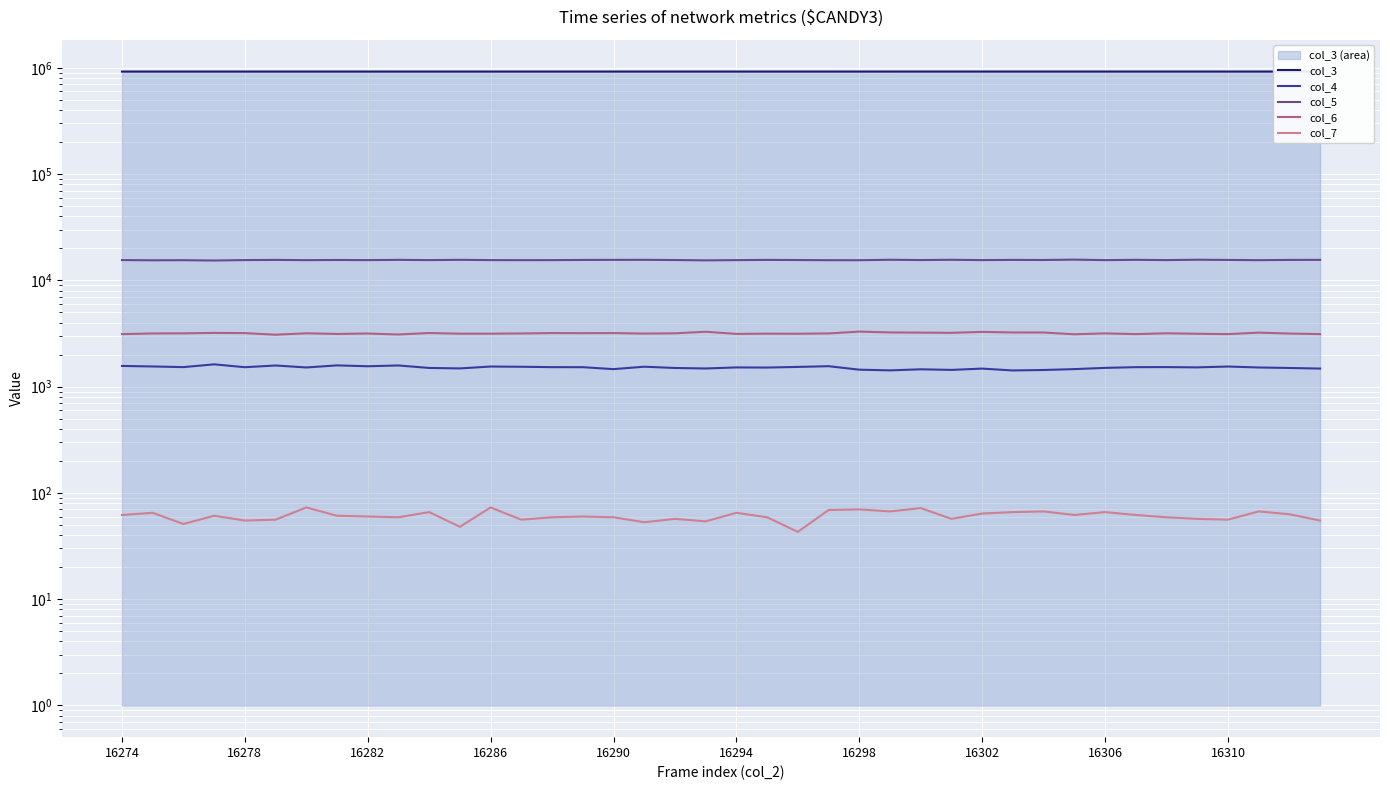

True or false: col_6 and col_5 intersect in this chart.

False